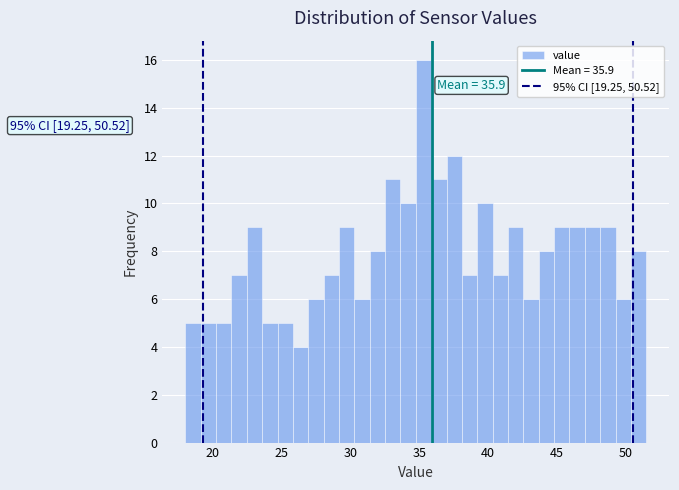

Around what value on the x-axis is the tallest bar? Give the approximate position of its centre, as read against the axis.

35.5